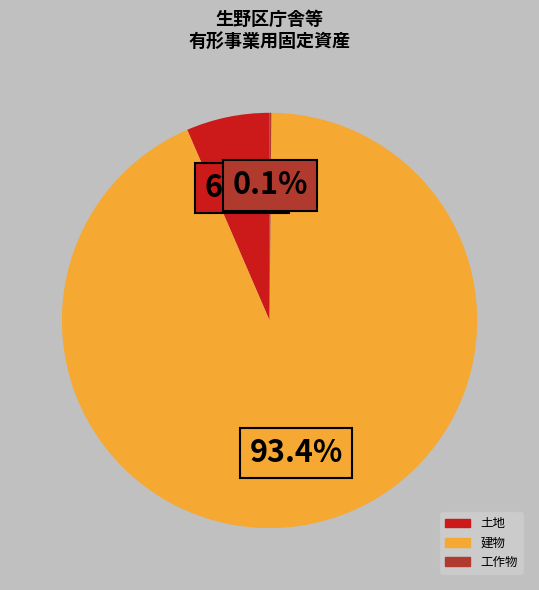

Between 土地 and 建物, which is larger?

建物